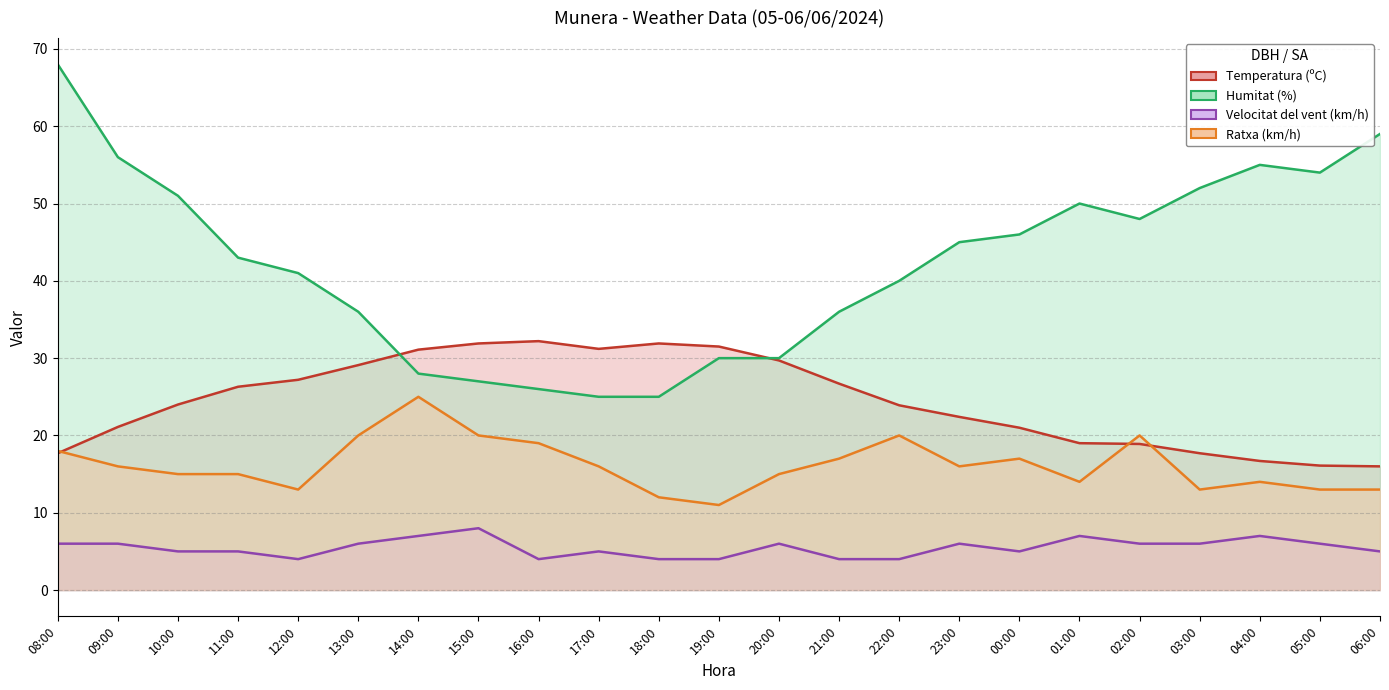

How many lines are shown in the chart?

4